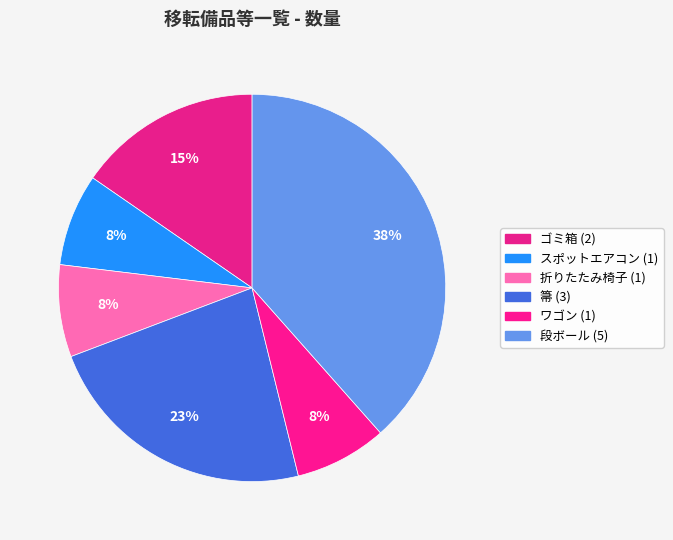

Rank the categories by value from highest to lowest.

段ボール, 箒, ゴミ箱, スポットエアコン, 折りたたみ椅子, ワゴン